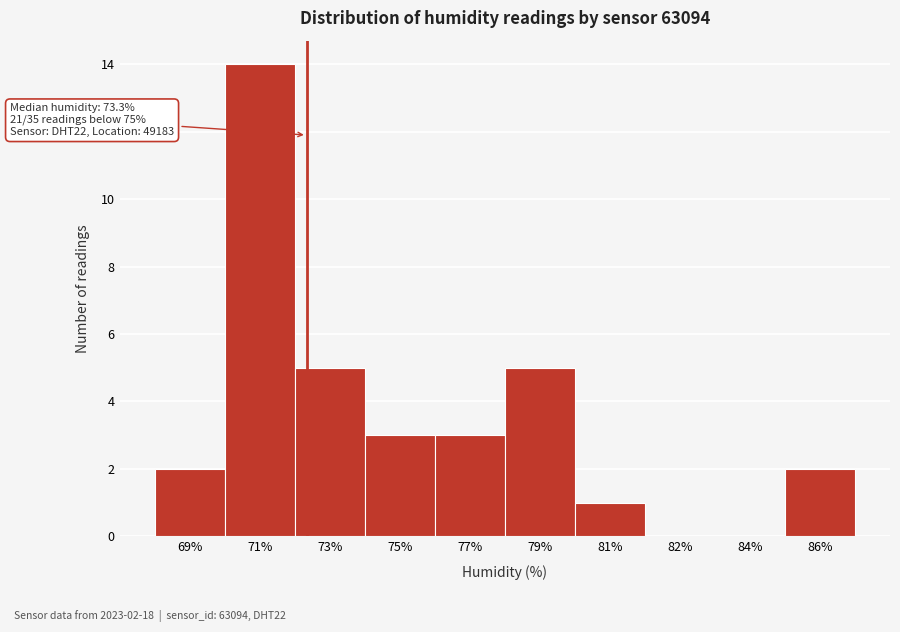

Reading left to right, transcribe all the data shown in this chart.

69%=2	71%=14	73%=5	75%=3	77%=3	79%=5	81%=1	82%=0	84%=0	86%=2